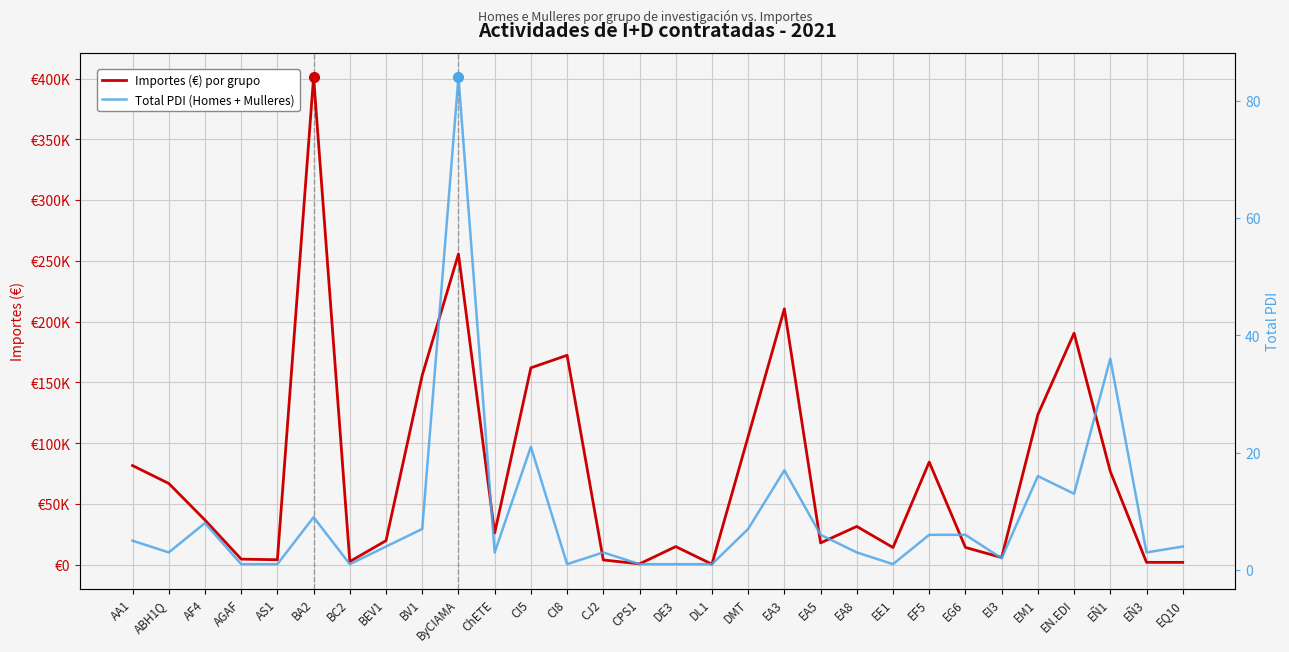

What is the average value of the Total PDI (Homes + Mulleres) series?

9.1